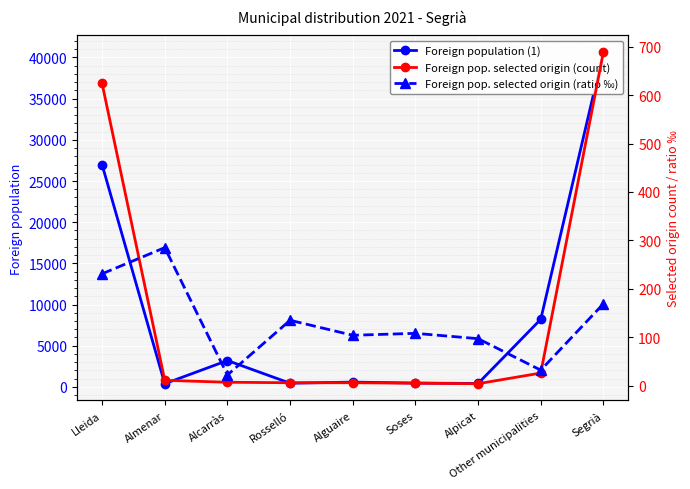

At Other municipalities, list the series in order from smallest to largest.

Foreign pop. selected origin (count), Foreign pop. selected origin (ratio ‰), Foreign population (1)